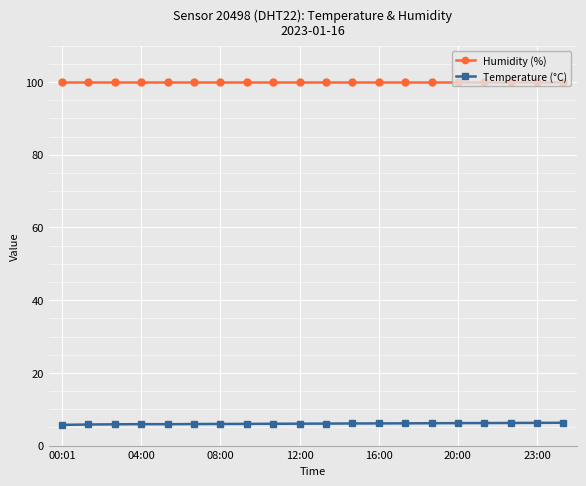

At how many categories does at least one series exceed 27?

20